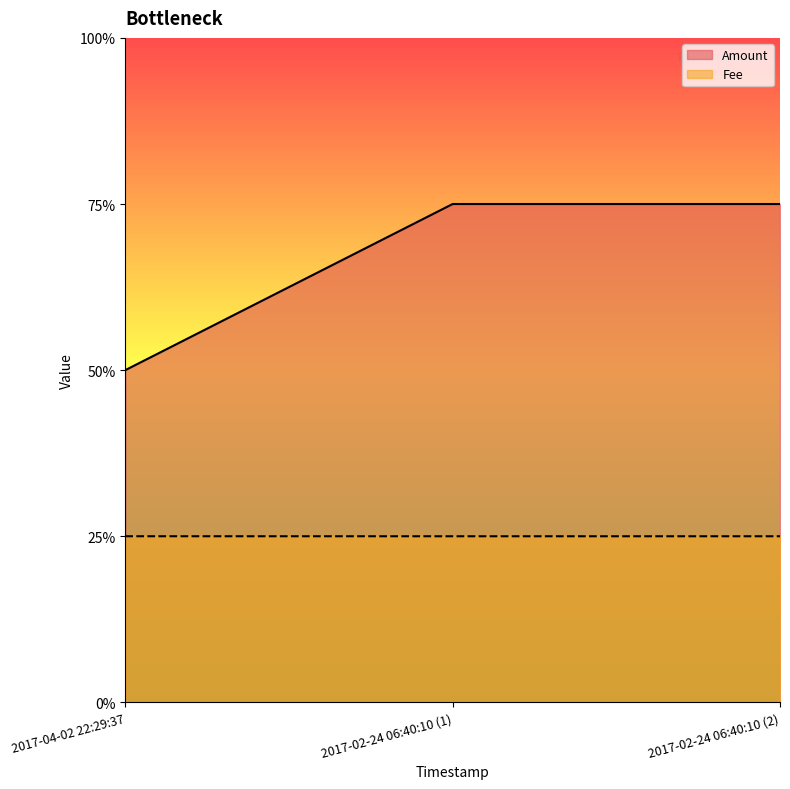

What is the label of the 1st point from the right?

2017-02-24 06:40:10 (2)